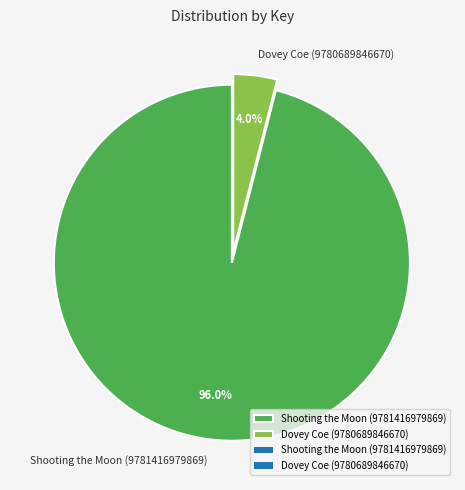

Which category has the biggest portion of the pie?

Shooting the Moon (9781416979869)